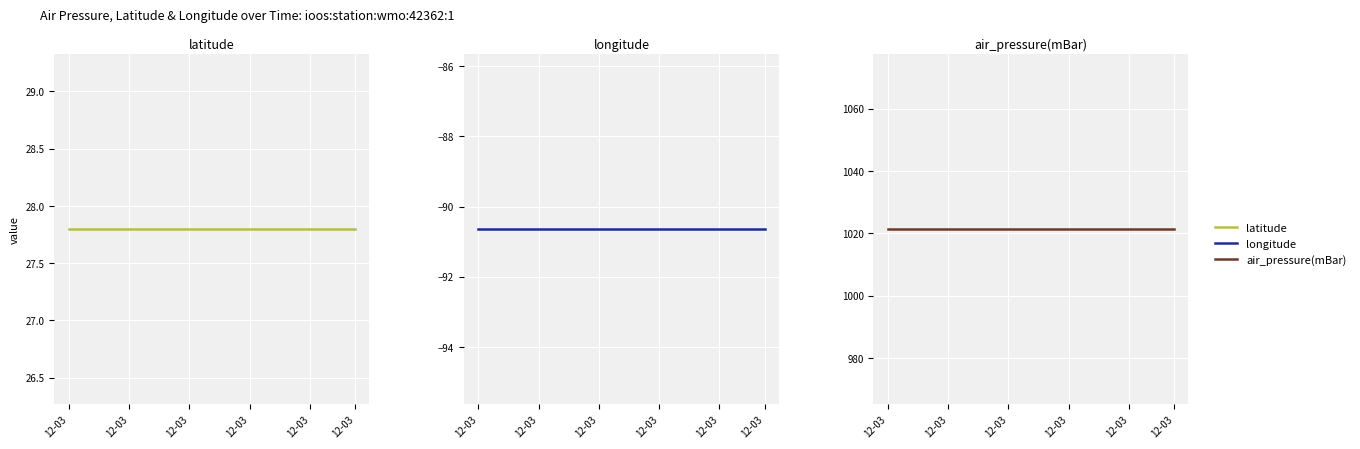

How many categories are shown in the chart?

20